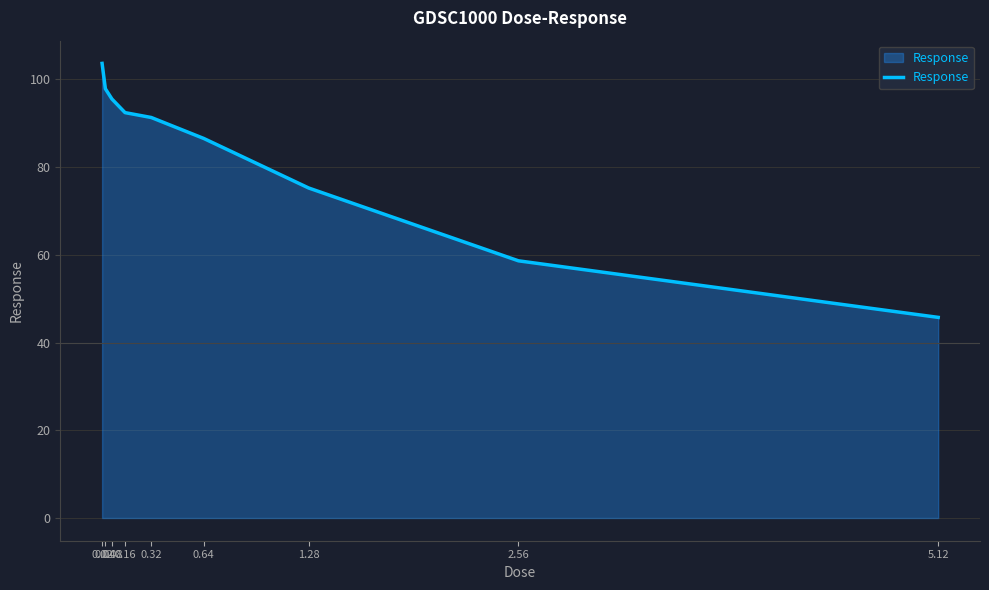

What position from the right is 0.32?

5